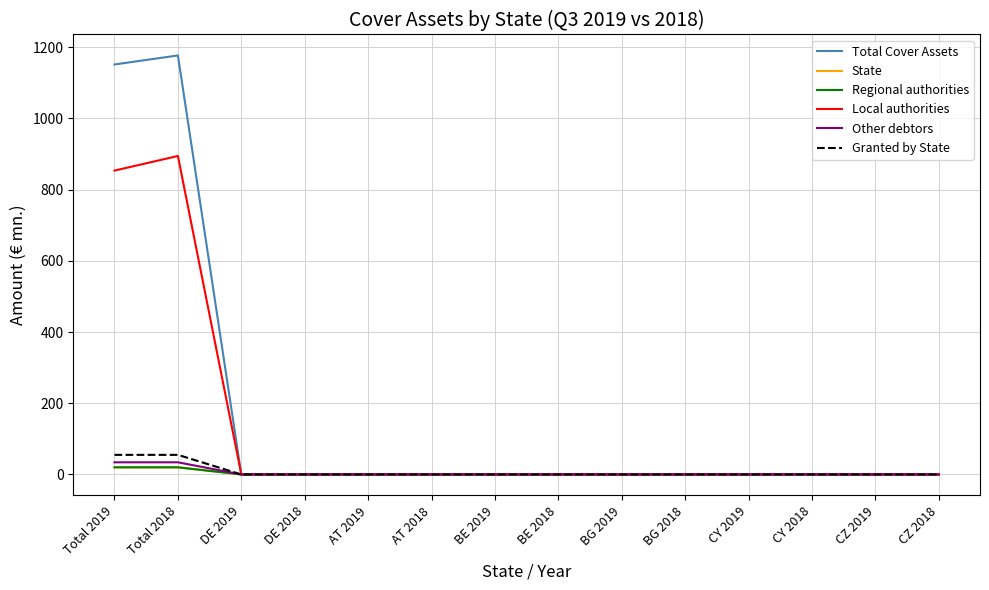

True or false: Regional authorities and State intersect in this chart.

False